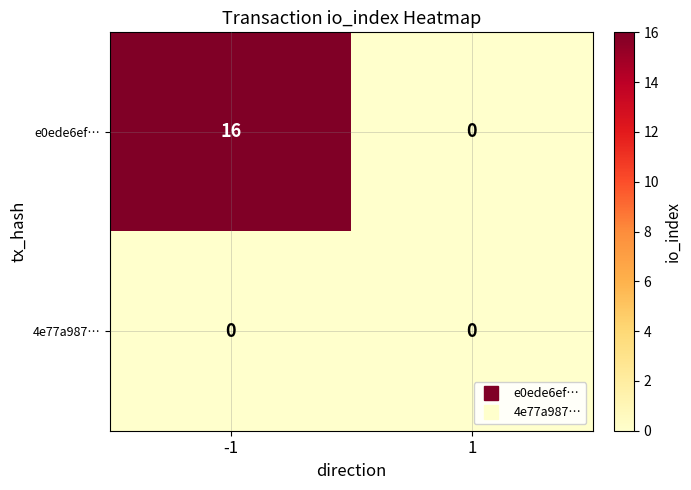

Which series changed the most between -1 and 1?

e0ede6ef…